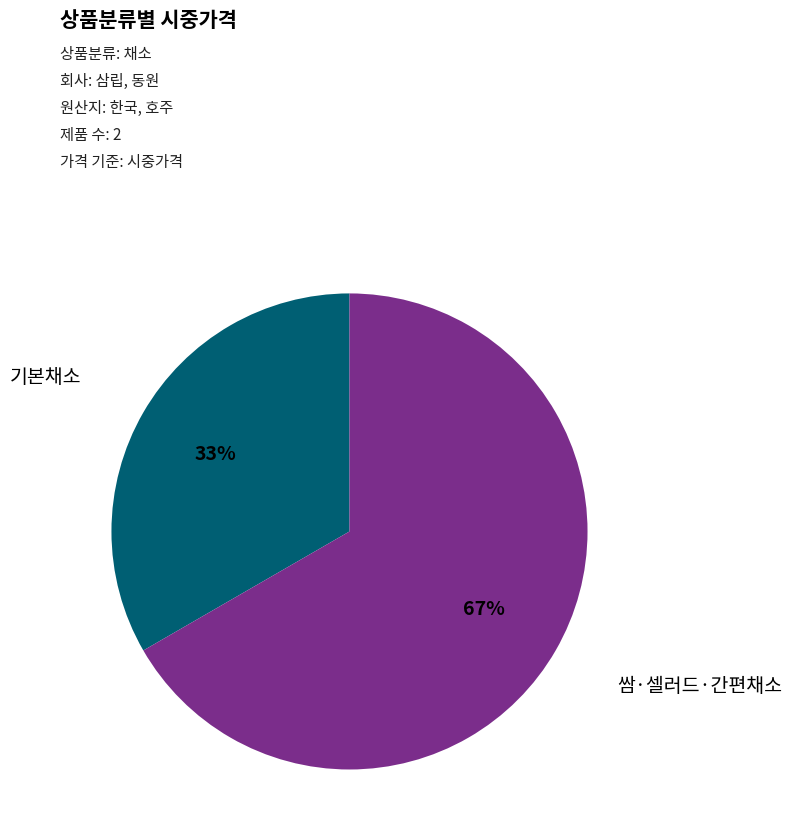

How many slices are in this pie chart?

2